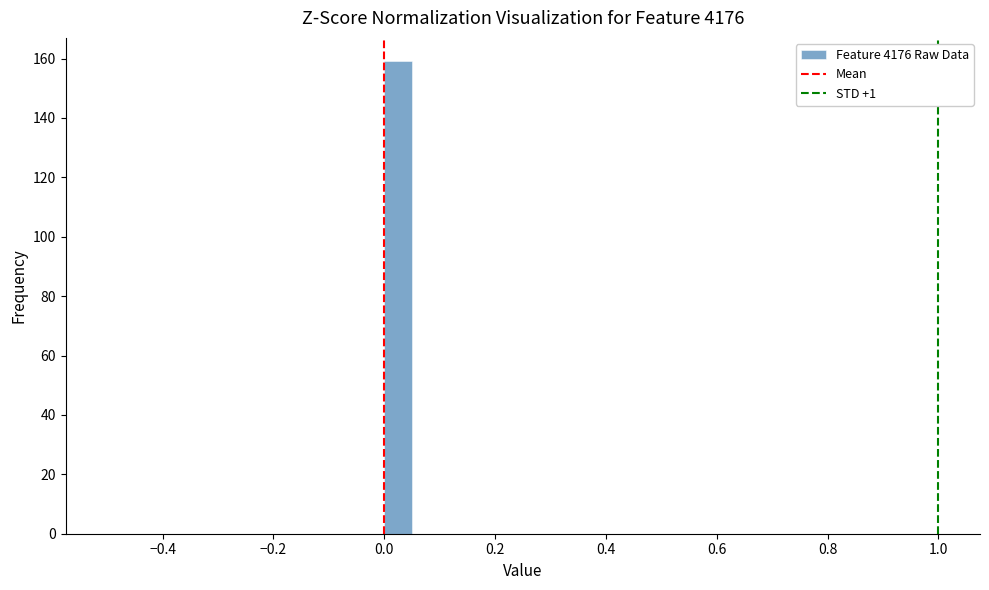

Around what value on the x-axis is the tallest bar? Give the approximate position of its centre, as read against the axis.

0.02